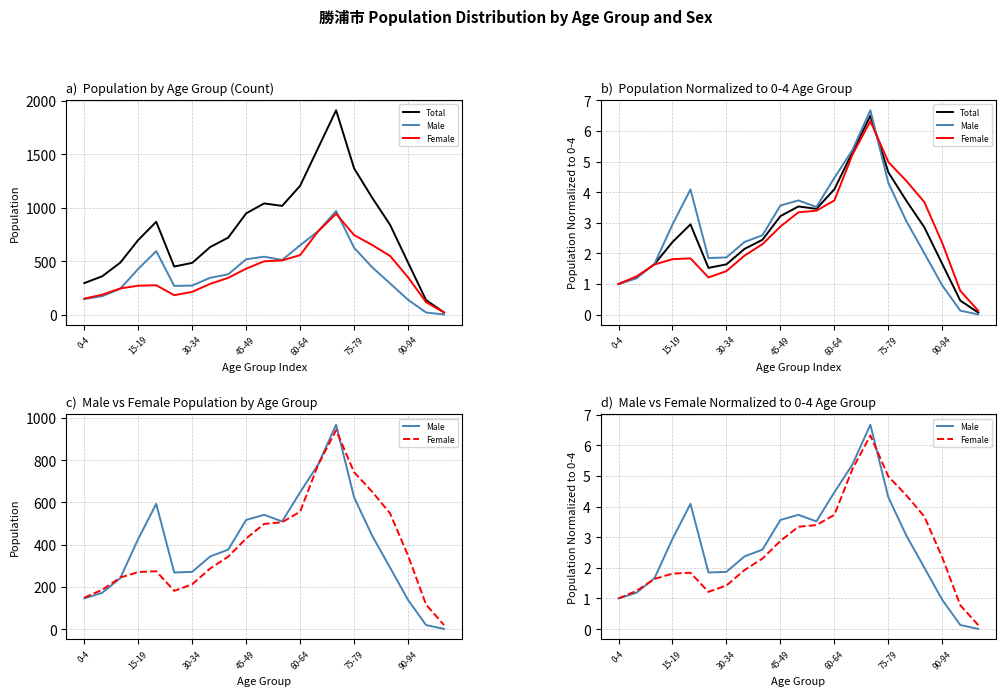

Which series has the largest range (max minus min)?

Male